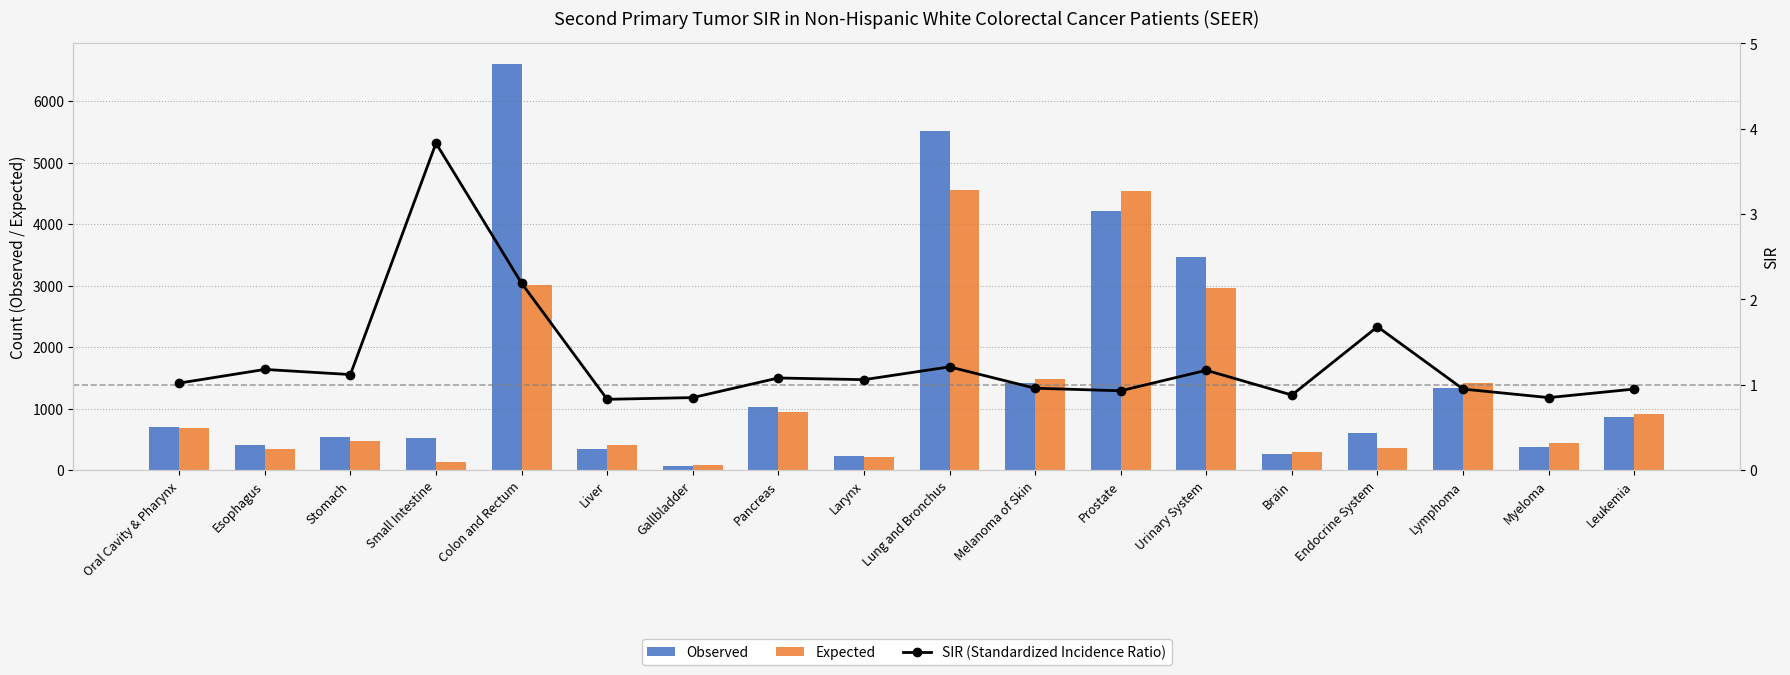

List the labels in order of Observed value, smallest first.

Gallbladder, Larynx, Brain, Liver, Myeloma, Esophagus, Small Intestine, Stomach, Endocrine System, Oral Cavity & Pharynx, Leukemia, Pancreas, Lymphoma, Melanoma of Skin, Urinary System, Prostate, Lung and Bronchus, Colon and Rectum